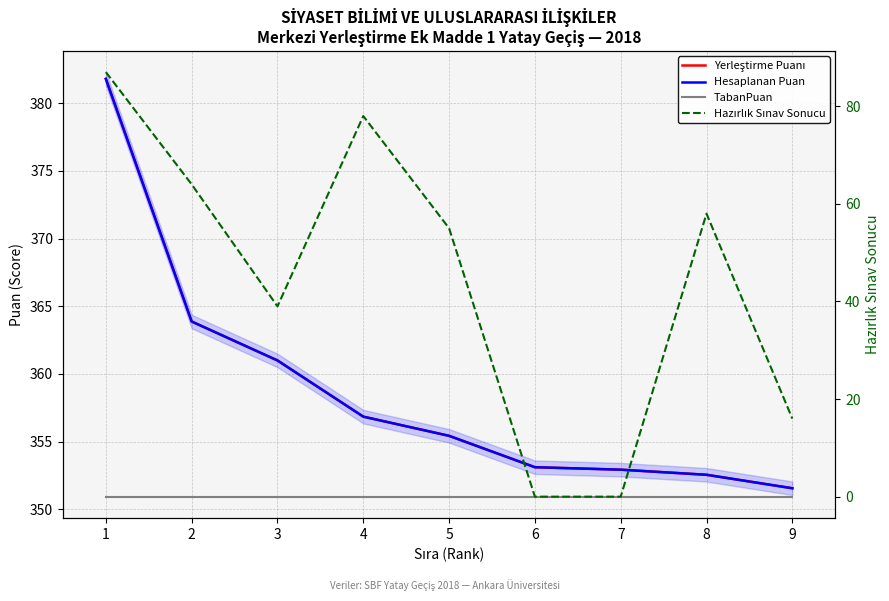

What is the highest value of the Hesaplanan Puan series?

381.8